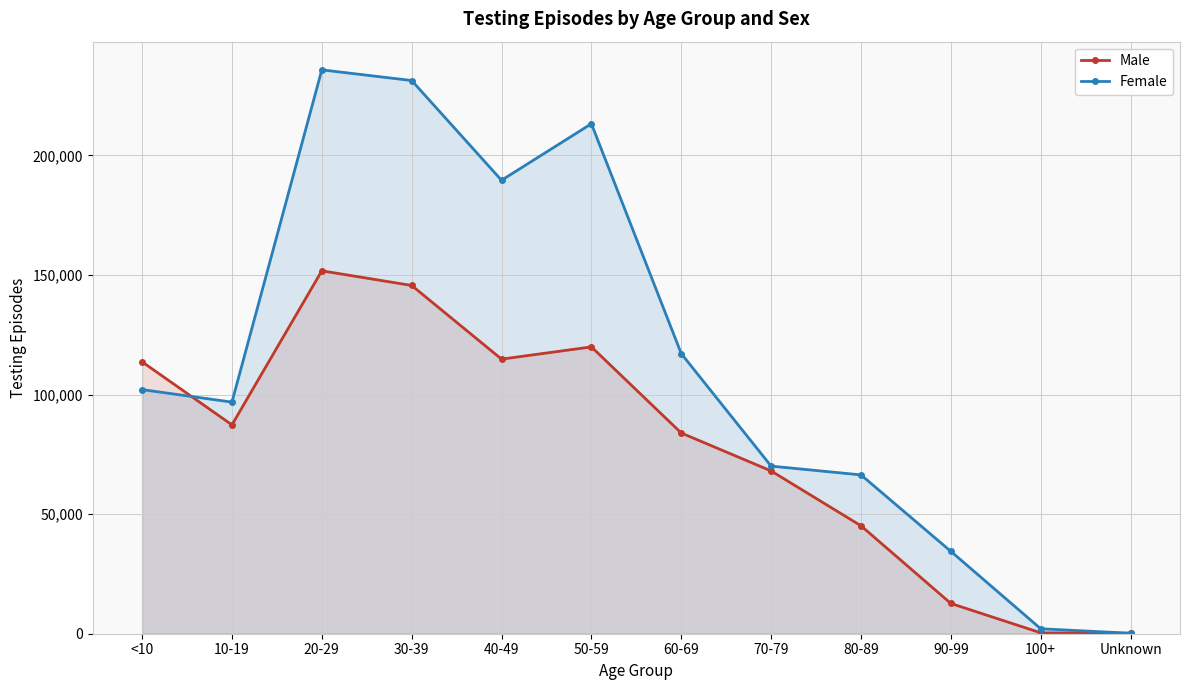

Between 20-29 and Unknown, which series saw the biggest shift?

Female